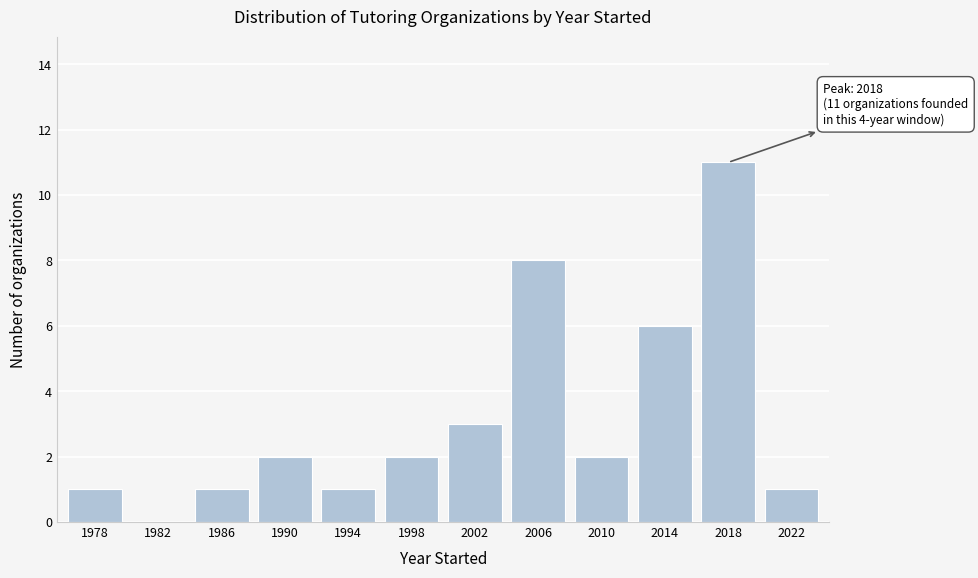

Reading left to right, transcribe all the data shown in this chart.

1978=1	1982=0	1986=1	1990=2	1994=1	1998=2	2002=3	2006=8	2010=2	2014=6	2018=11	2022=1